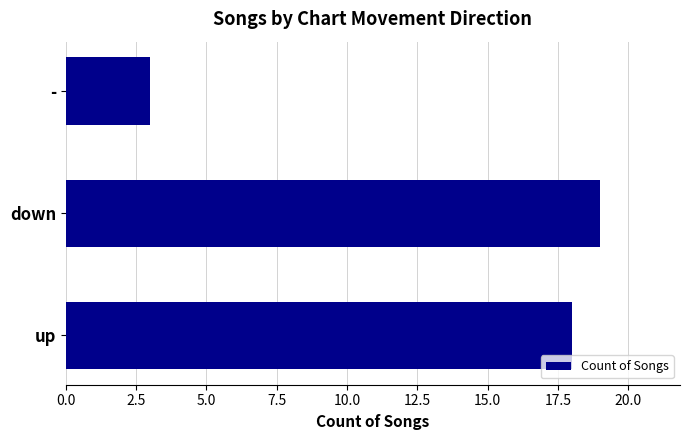

Are the bars grouped side by side (vs. stacked)?

No